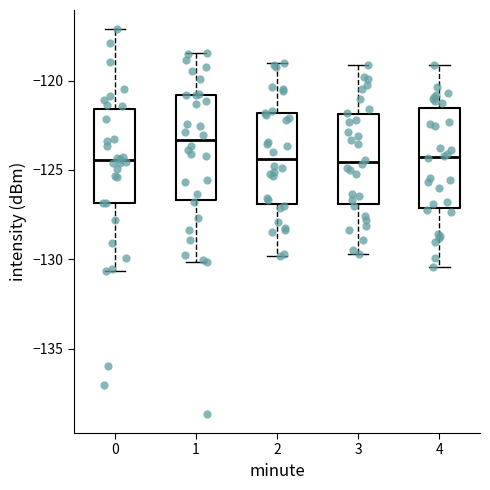

Where does the median line of the box at x = 4 sit on the y-axis? The values are not printed on the chart, so give them approximately, as read against the axis.

-124.5